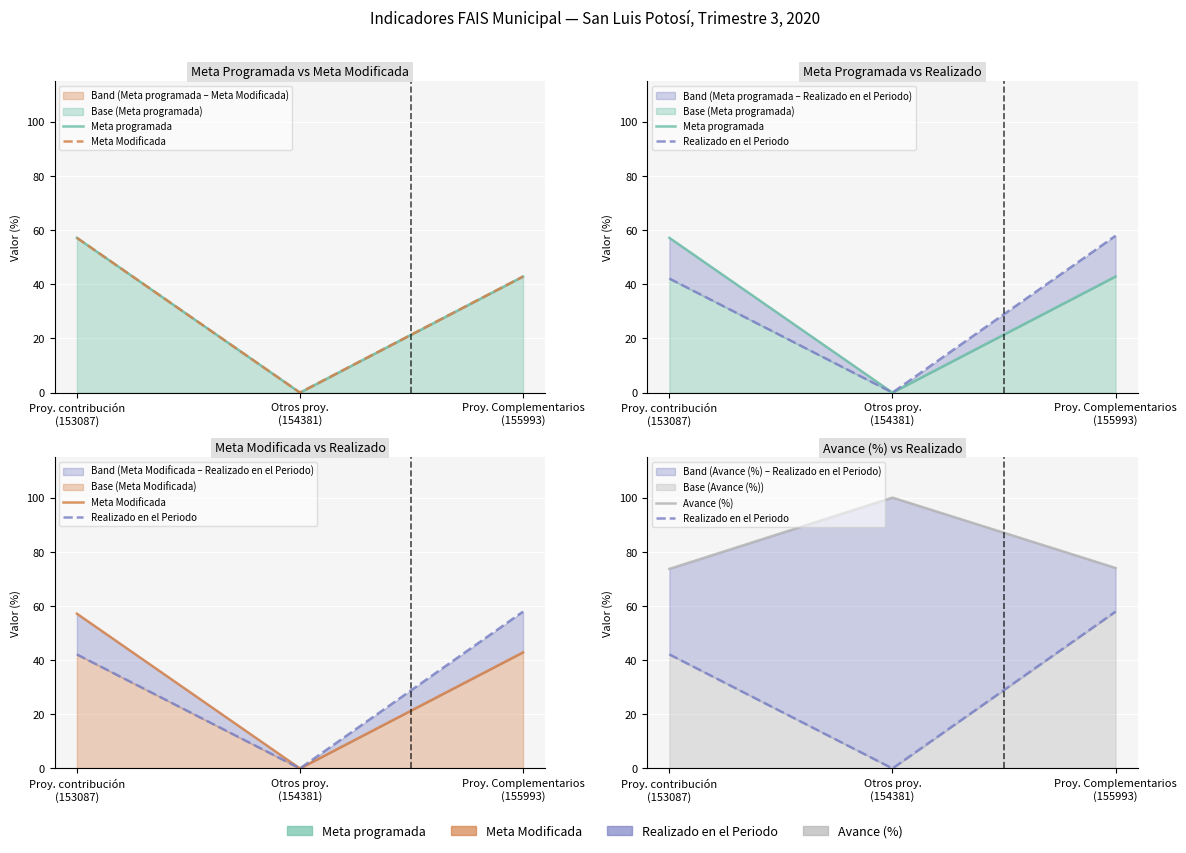

Rank the series at Proy. Complementarios
(155993) from lowest to highest value.

Meta programada, Meta Modificada, Realizado en el Periodo, Avance (%)